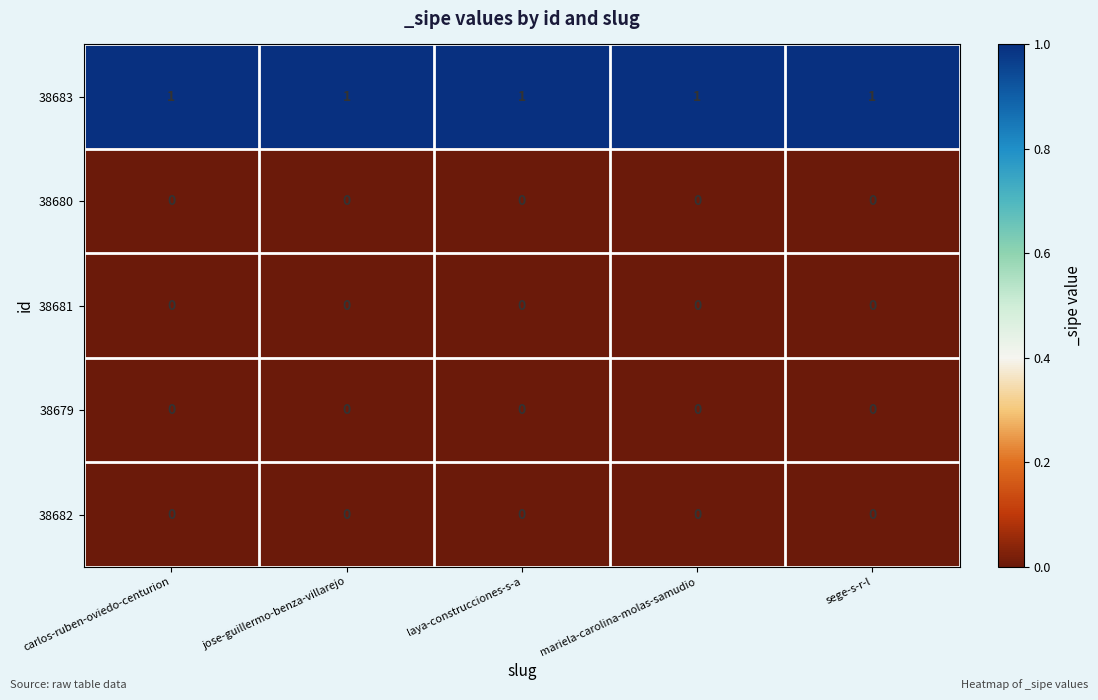

What is the total value across all series at laya-construcciones-s-a?

1